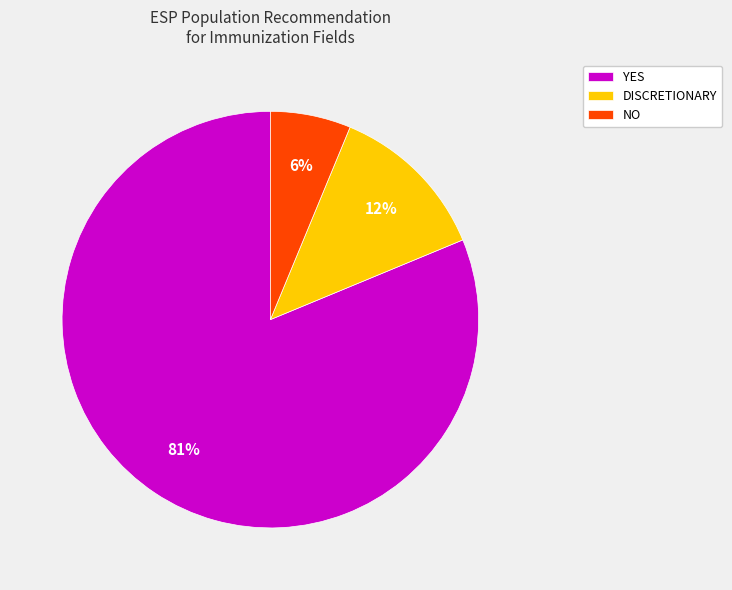

True or false: YES accounts for 81% of the total.

True